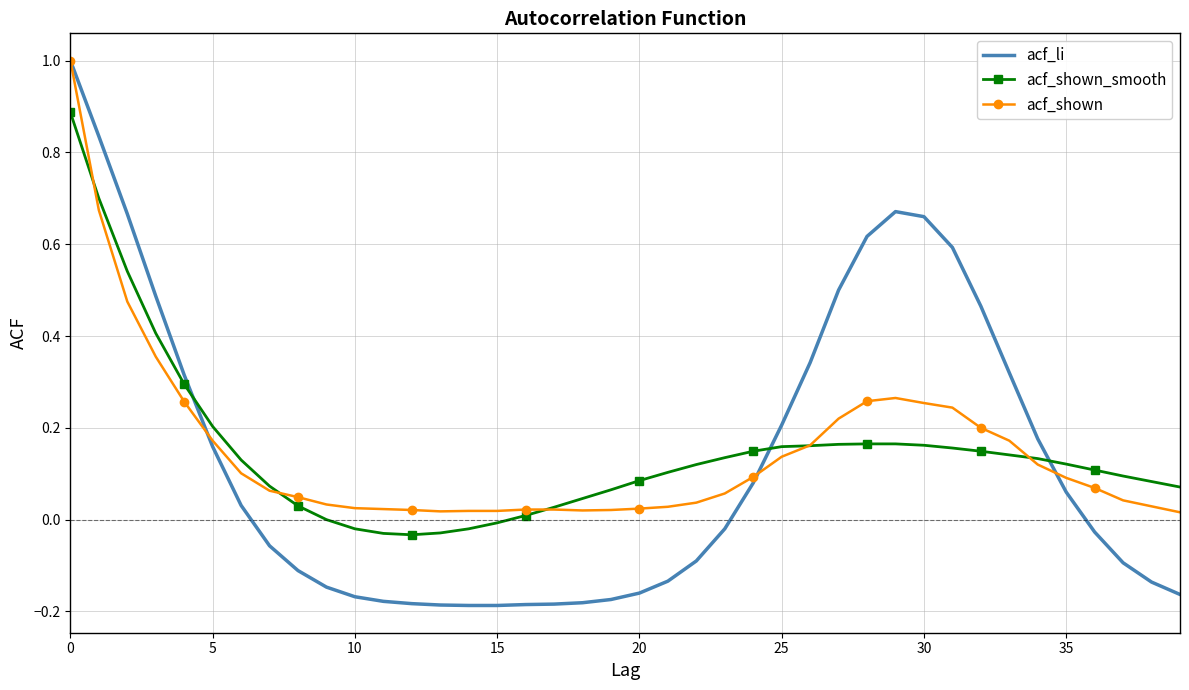

Which series has the largest range (max minus min)?

acf_li